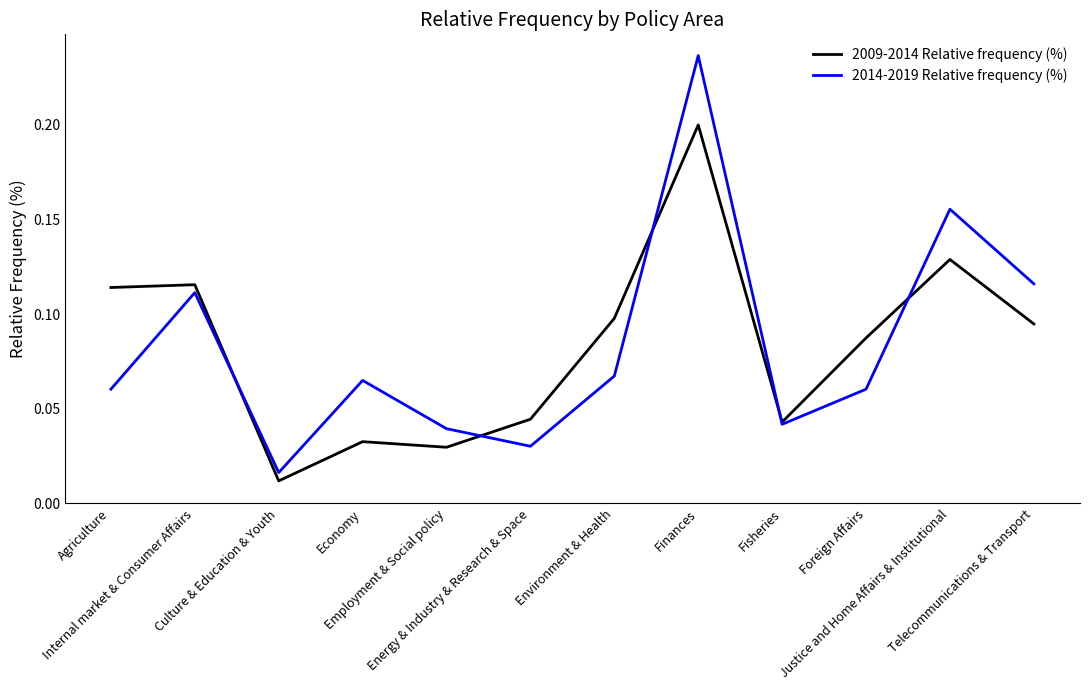

What are all the series names shown in the legend?

2009-2014 Relative frequency (%), 2014-2019 Relative frequency (%)